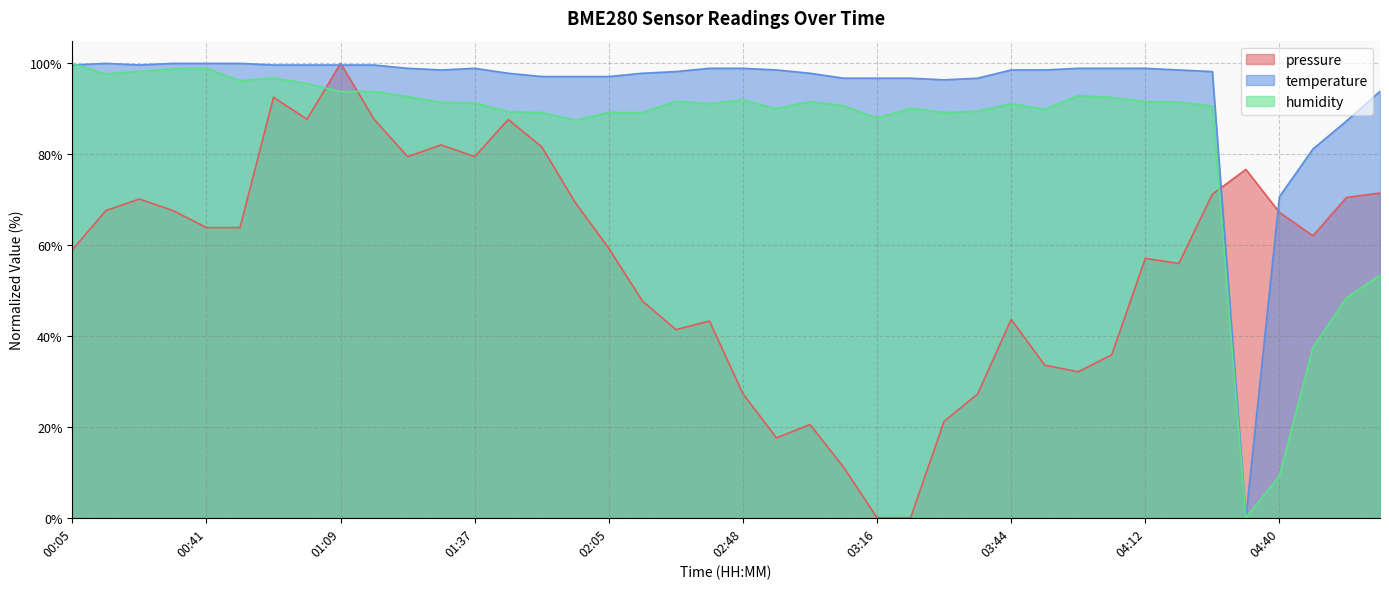

What is the spread (max minus min) of values at 01:58?

27.7